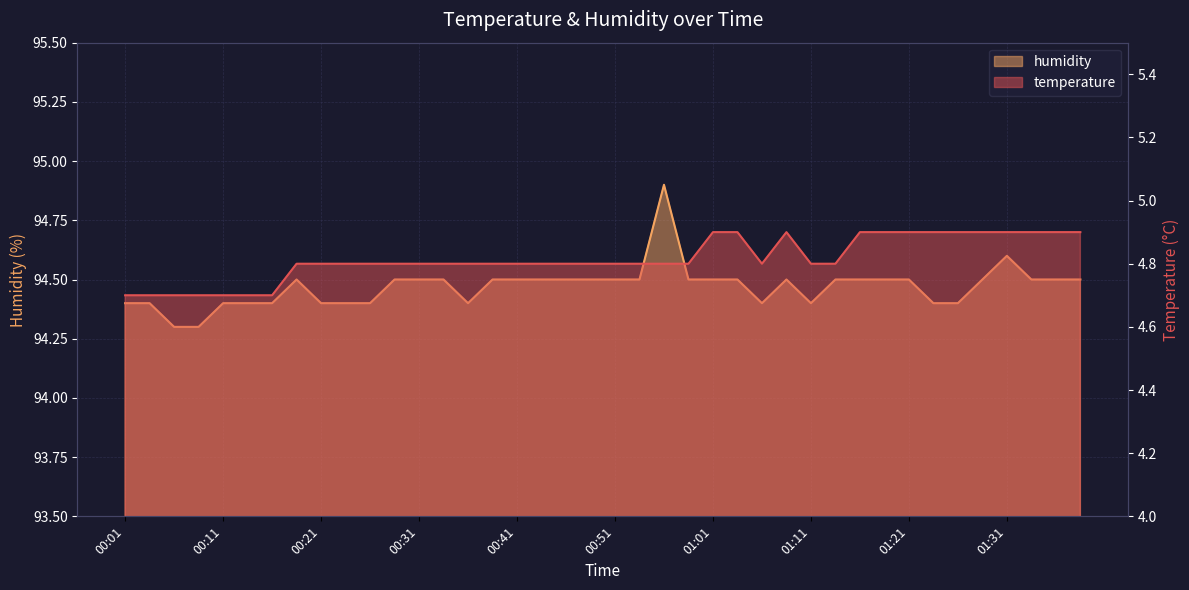

Reading left to right, extract all data points from this chart.

temperature: 00:01=4.7	00:04=4.7	00:06=4.7	00:09=4.7	00:11=4.7	00:14=4.7	00:16=4.7	00:19=4.8	00:21=4.8	00:23=4.8	00:26=4.8	00:28=4.8	00:31=4.8	00:33=4.8	00:36=4.8	00:38=4.8	00:41=4.8	00:43=4.8	00:46=4.8	00:48=4.8	00:51=4.8	00:53=4.8	00:56=4.8	00:58=4.8	01:01=4.9	01:03=4.9	01:06=4.8	01:08=4.9	01:11=4.8	01:13=4.8	01:16=4.9	01:19=4.9	01:21=4.9	01:23=4.9	01:26=4.9	01:28=4.9	01:31=4.9	01:33=4.9	01:36=4.9	01:38=4.9
humidity: 00:01=94.4	00:04=94.4	00:06=94.3	00:09=94.3	00:11=94.4	00:14=94.4	00:16=94.4	00:19=94.5	00:21=94.4	00:23=94.4	00:26=94.4	00:28=94.5	00:31=94.5	00:33=94.5	00:36=94.4	00:38=94.5	00:41=94.5	00:43=94.5	00:46=94.5	00:48=94.5	00:51=94.5	00:53=94.5	00:56=94.9	00:58=94.5	01:01=94.5	01:03=94.5	01:06=94.4	01:08=94.5	01:11=94.4	01:13=94.5	01:16=94.5	01:19=94.5	01:21=94.5	01:23=94.4	01:26=94.4	01:28=94.5	01:31=94.6	01:33=94.5	01:36=94.5	01:38=94.5